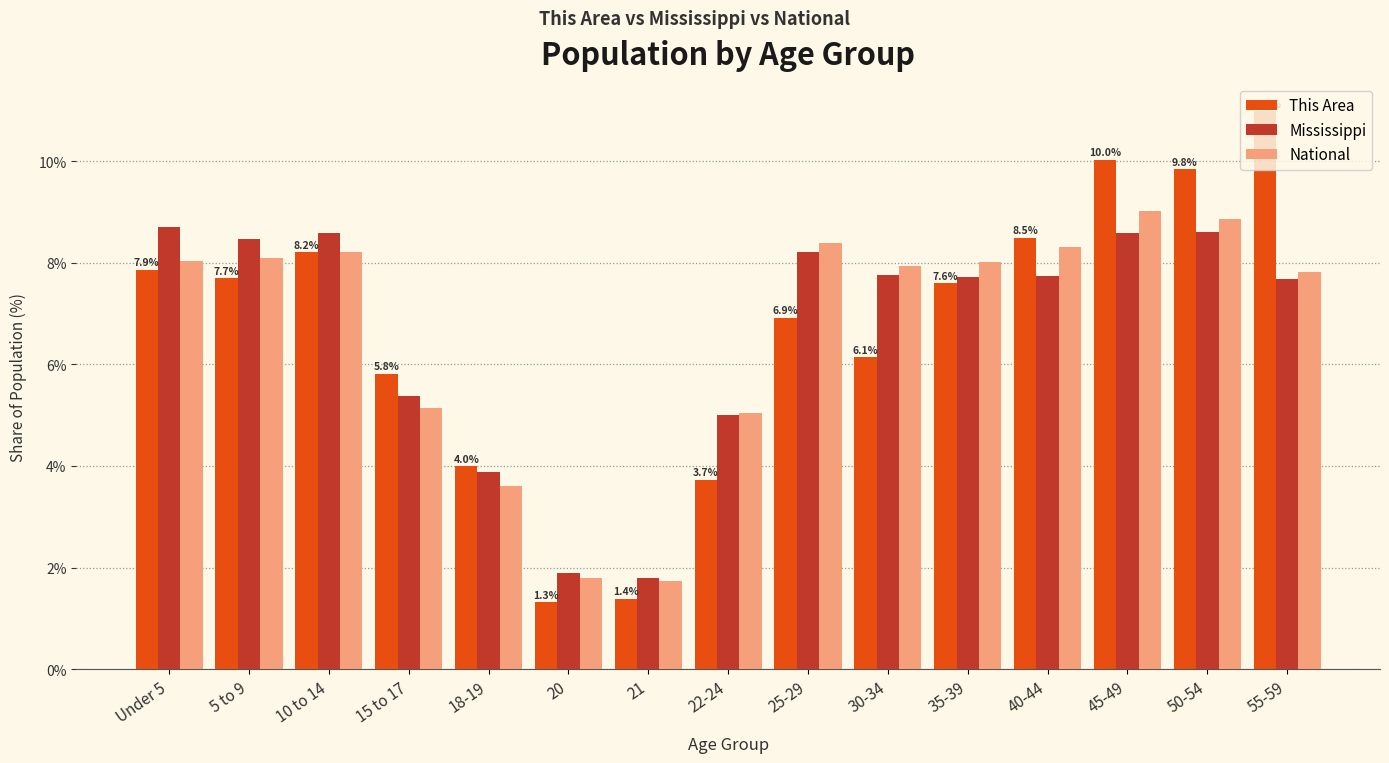

What is the total value across all series at 35-39?

23.3